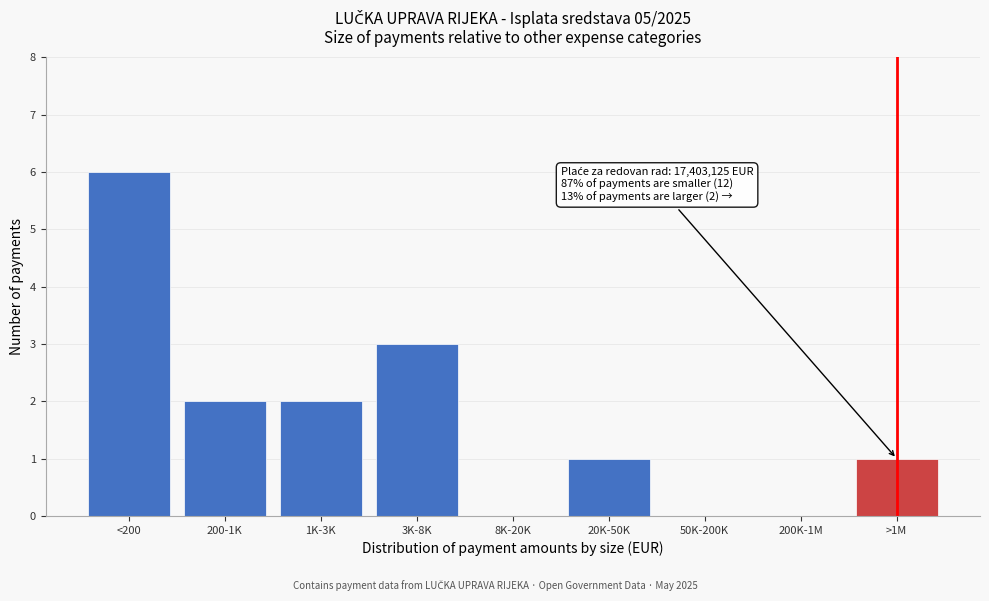

Reading right to left, transcribe all the data shown in this chart.

>1M=1	200K-1M=0	50K-200K=0	20K-50K=1	8K-20K=0	3K-8K=3	1K-3K=2	200-1K=2	<200=6